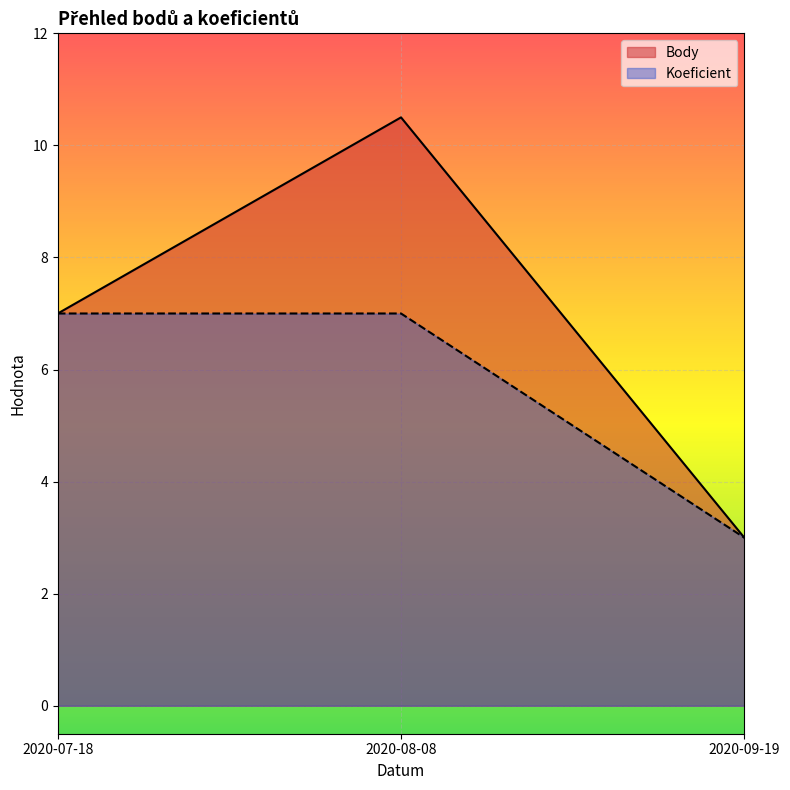

Is it true that Body equals 3.6 at 2020-07-18?

False